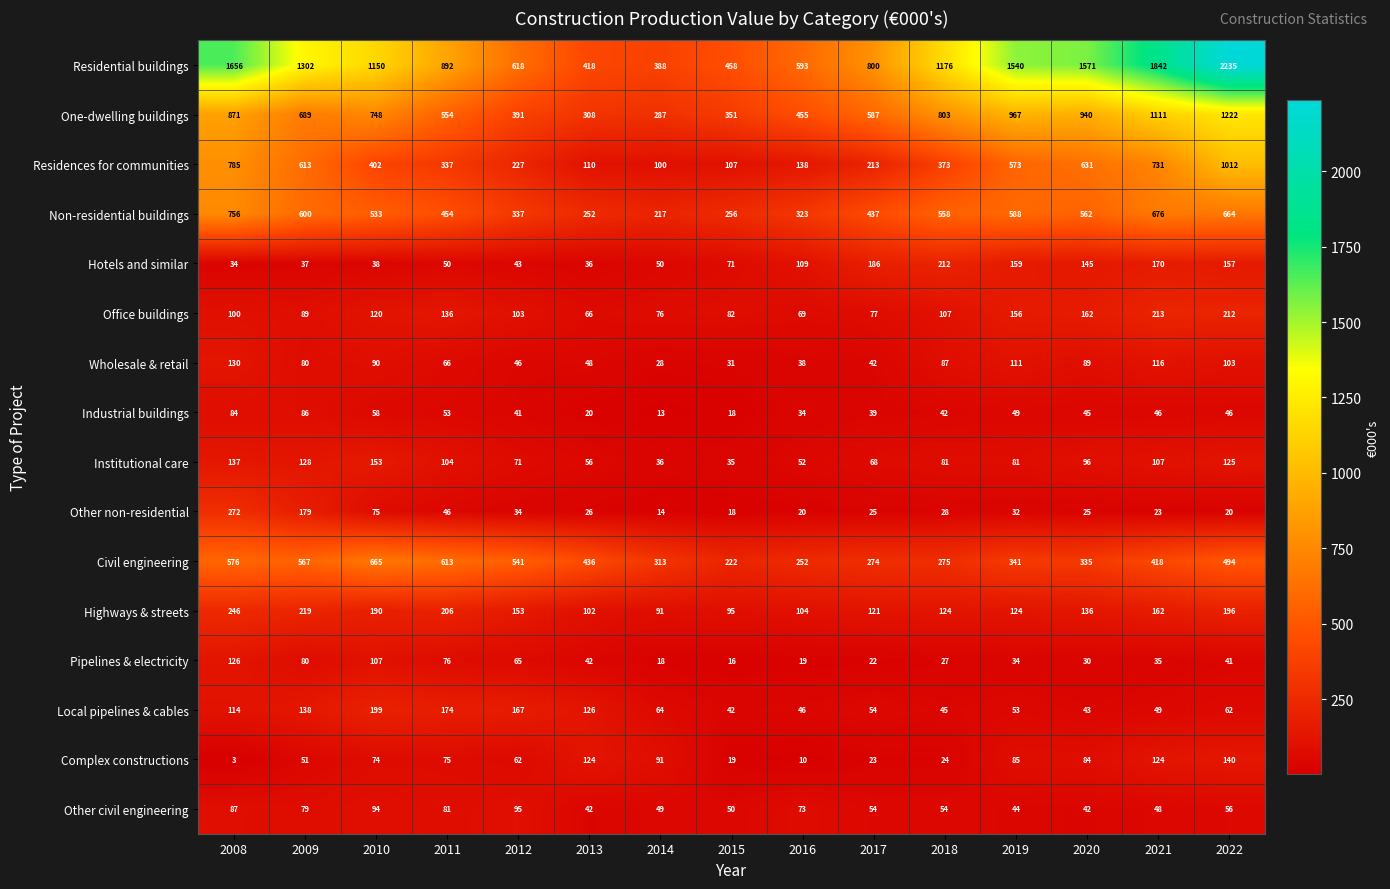

What is the sum of the Hotels and similar values at 2016 and 2008?

143